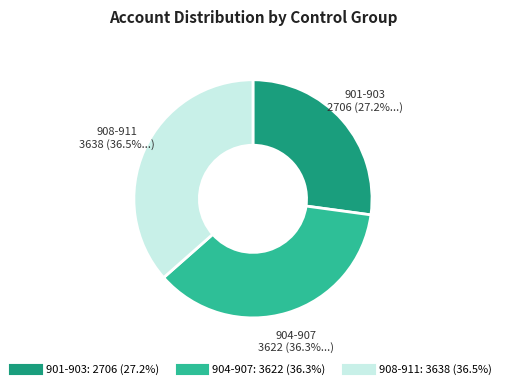

Does any single category account for the majority?

No